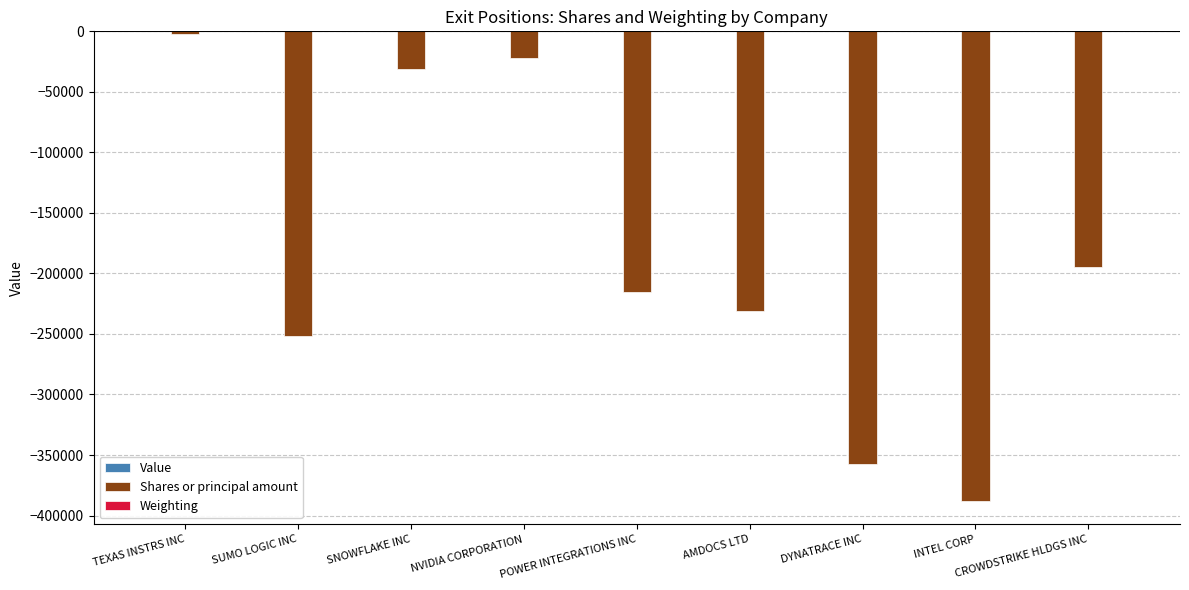

At which category is the sum across all series the highest?

TEXAS INSTRS INC